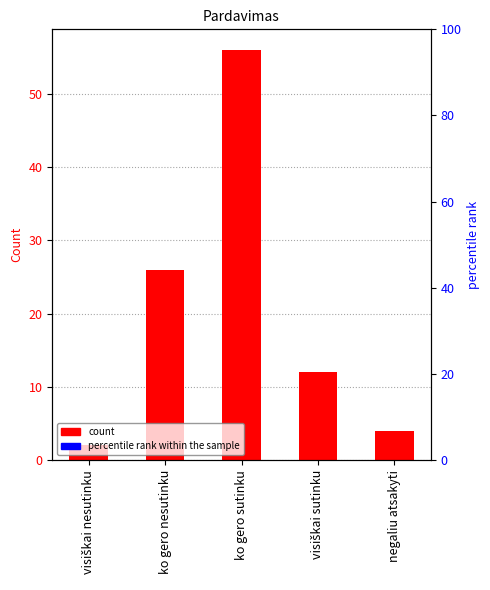

At which label is the value closest to 29?

ko gero nesutinku